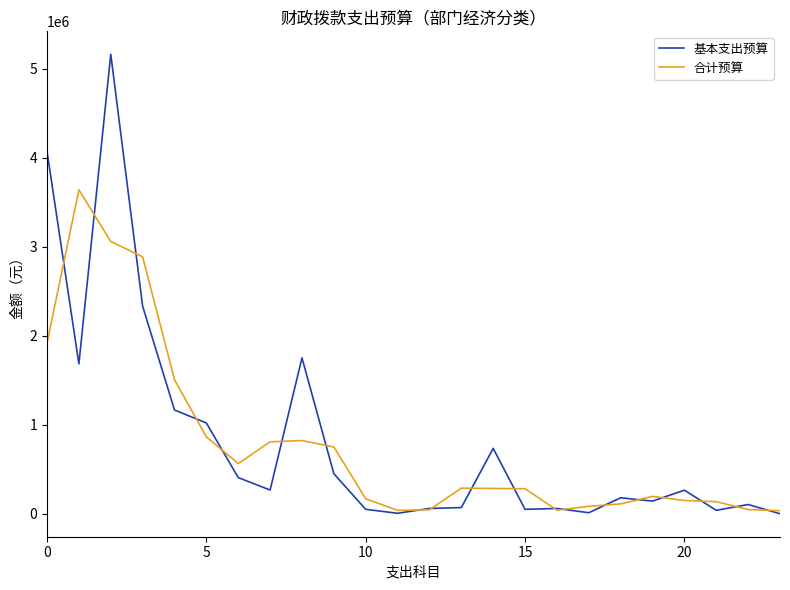

What is the greatest value displayed?

5159392.3